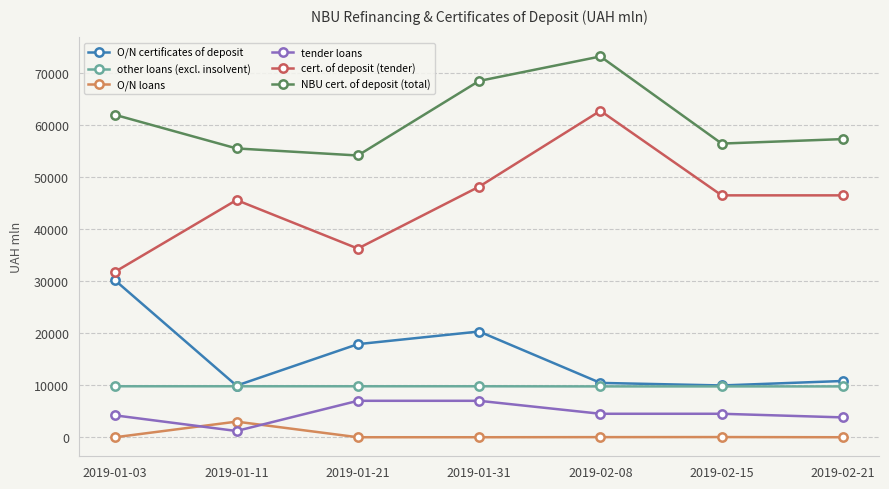

Which series has the largest range (max minus min)?

cert. of deposit (tender)